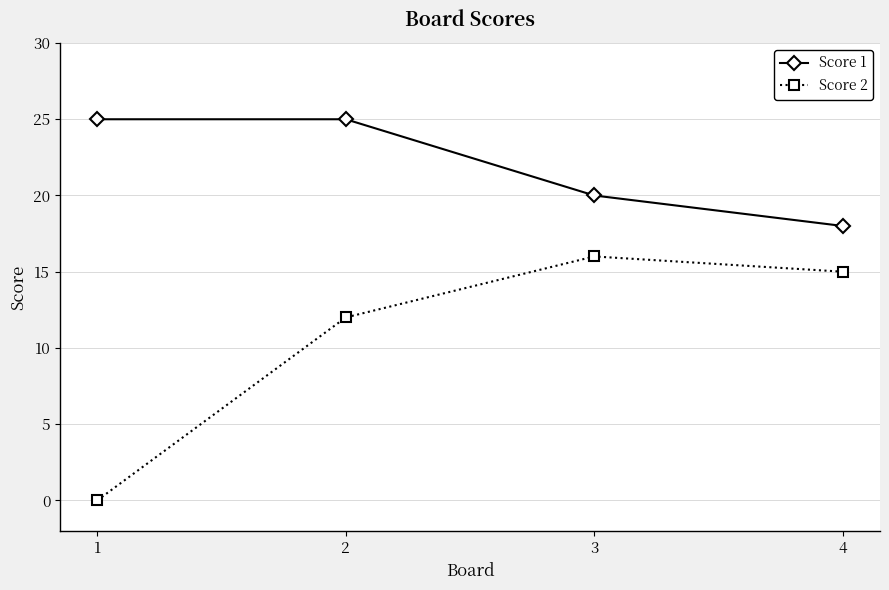

Does the chart have visible grid lines?

Yes